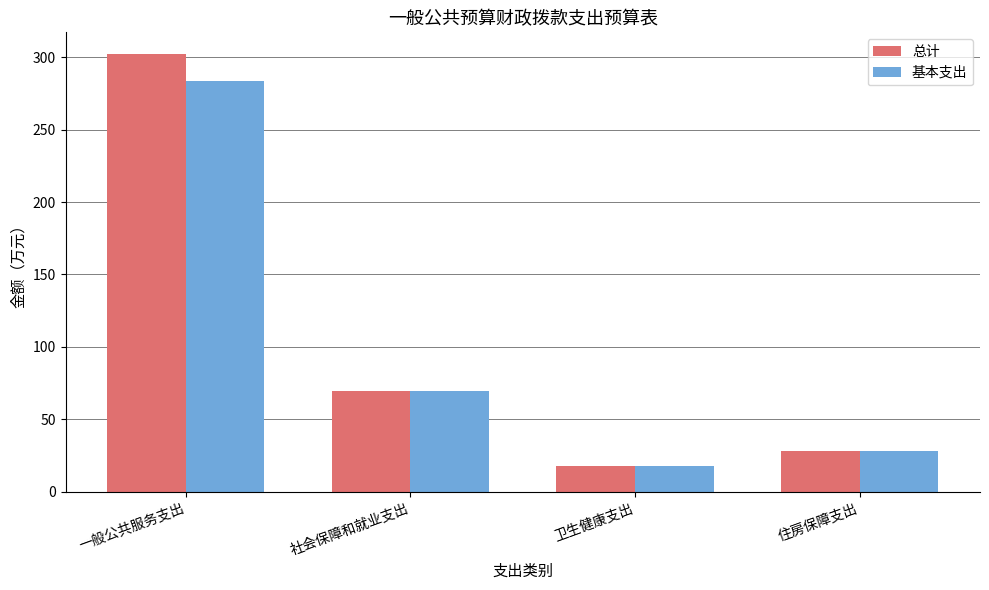

What is the sum of the 总计 values at 住房保障支出 and 社会保障和就业支出?

97.3